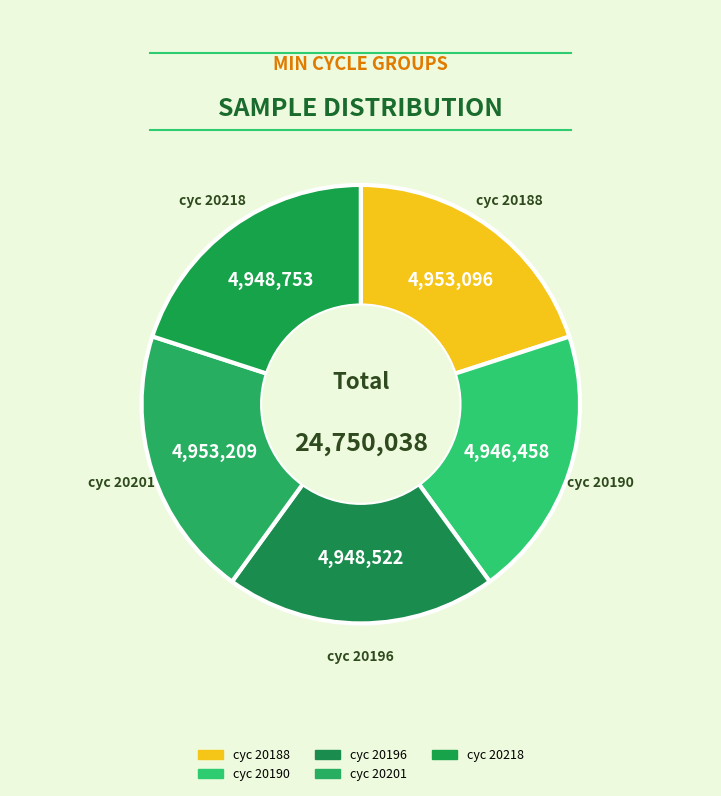

Count the number of slices in the pie.

5